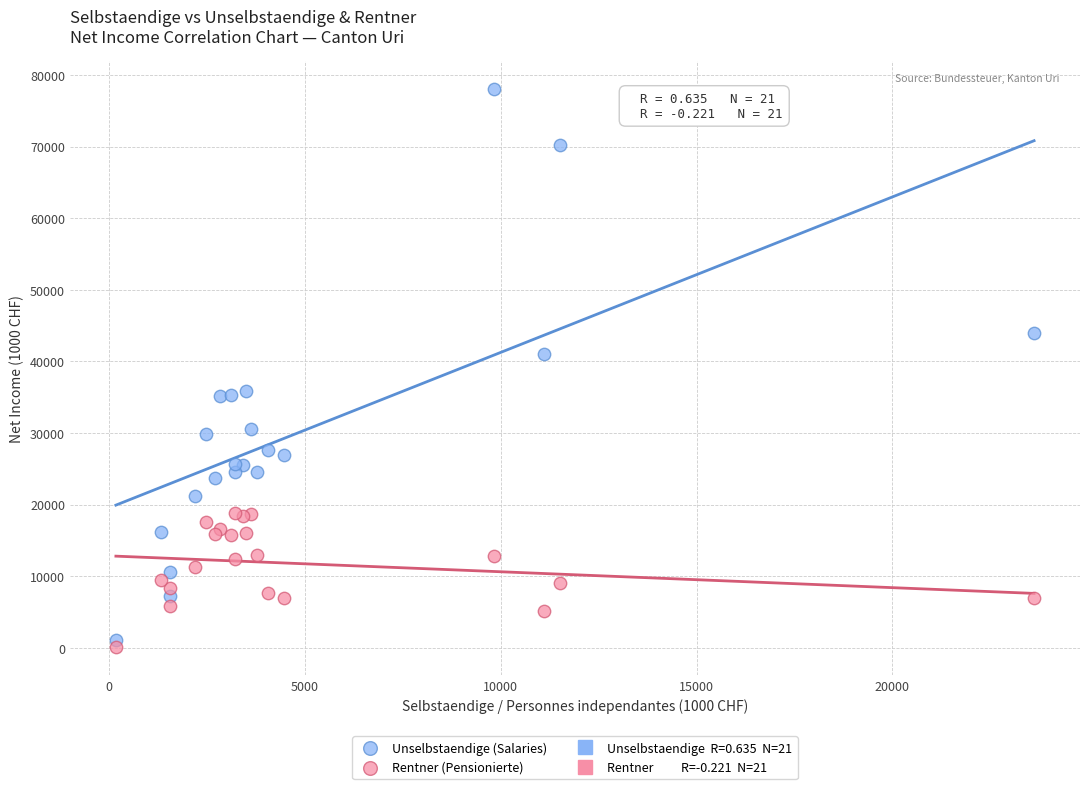

Which series reaches the maximum Y coordinate?

Unselbstaendige (Salaries)